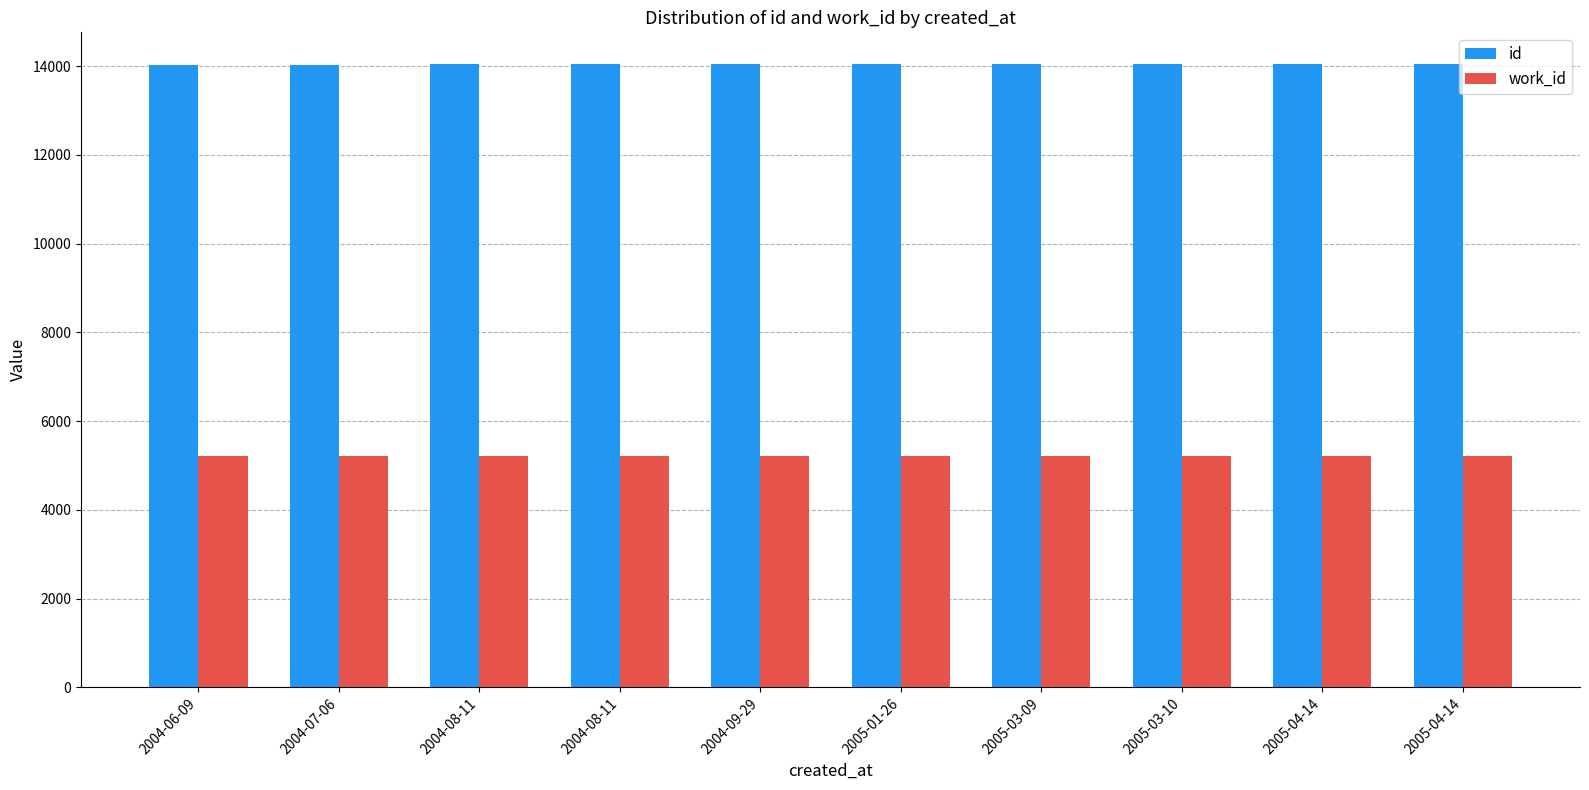

Which category has the lowest value across all series?

2004-06-09